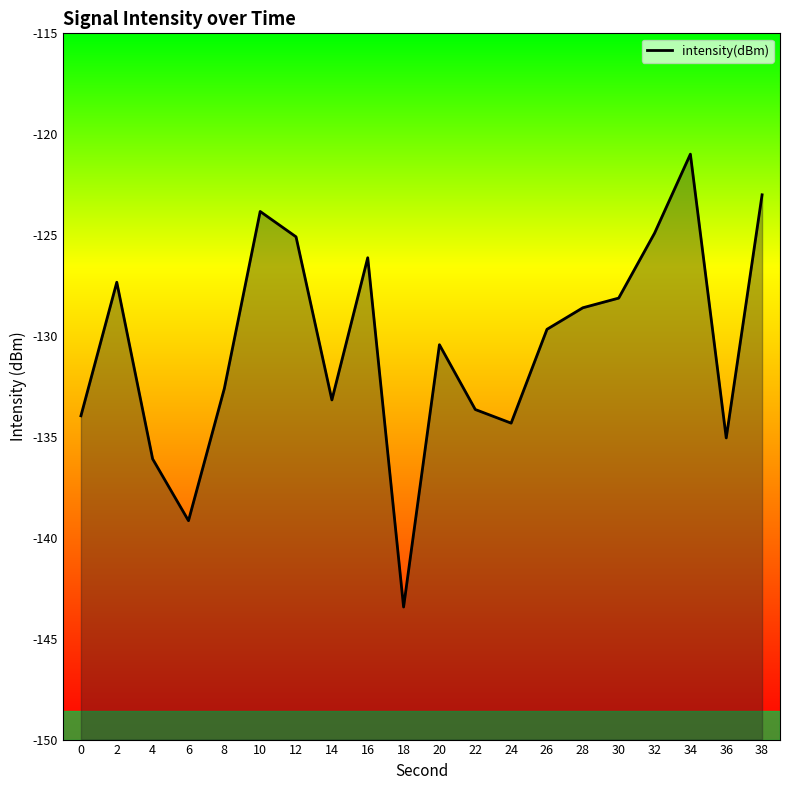

Is it true that the value at 30 is -215.2?

False